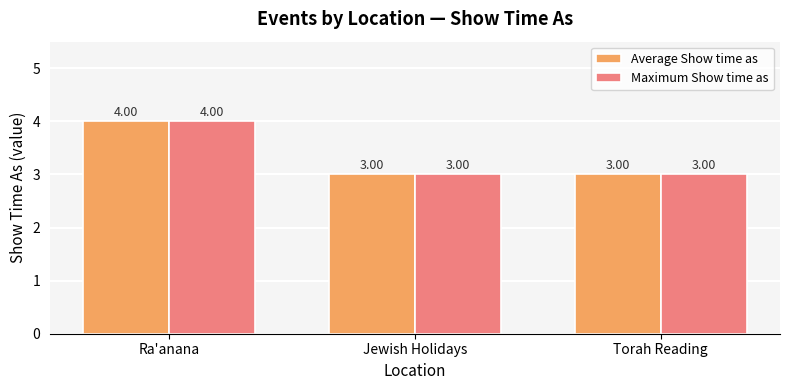

How many values in the Average Show time as series exceed 3?

1